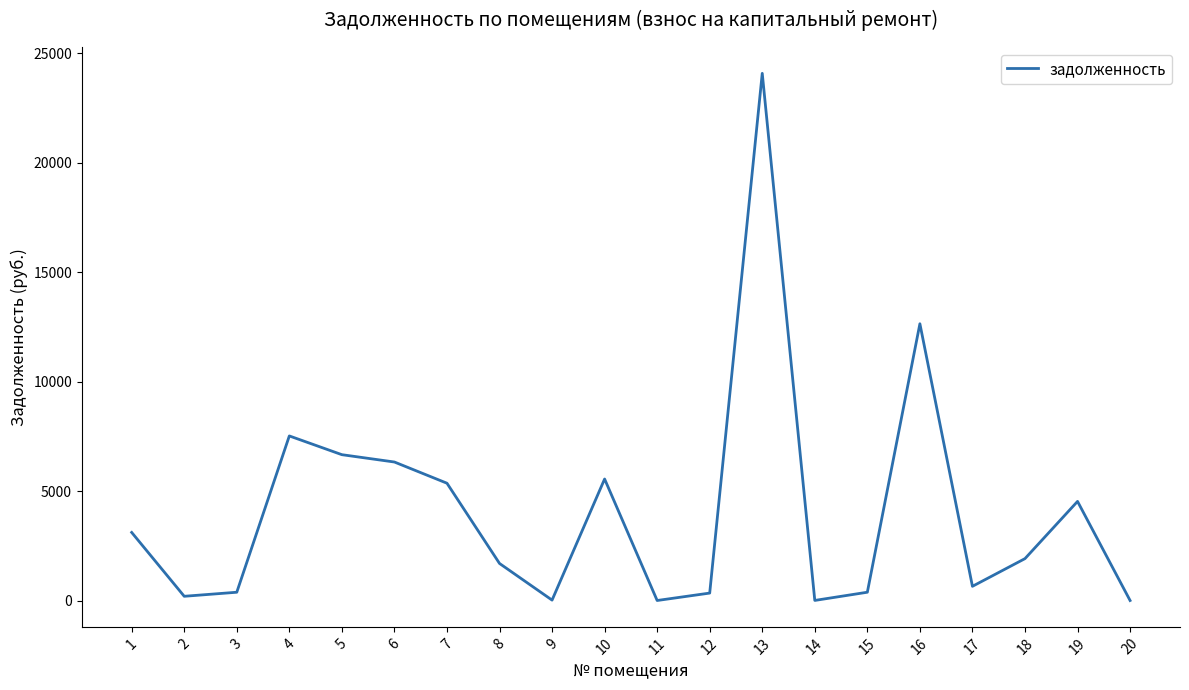

What value does the data have at 9?

18.0